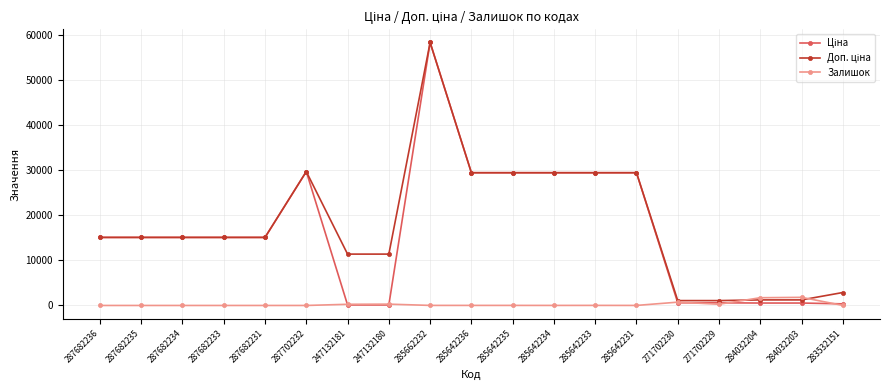

What is the maximum value shown in the chart?

58426.5